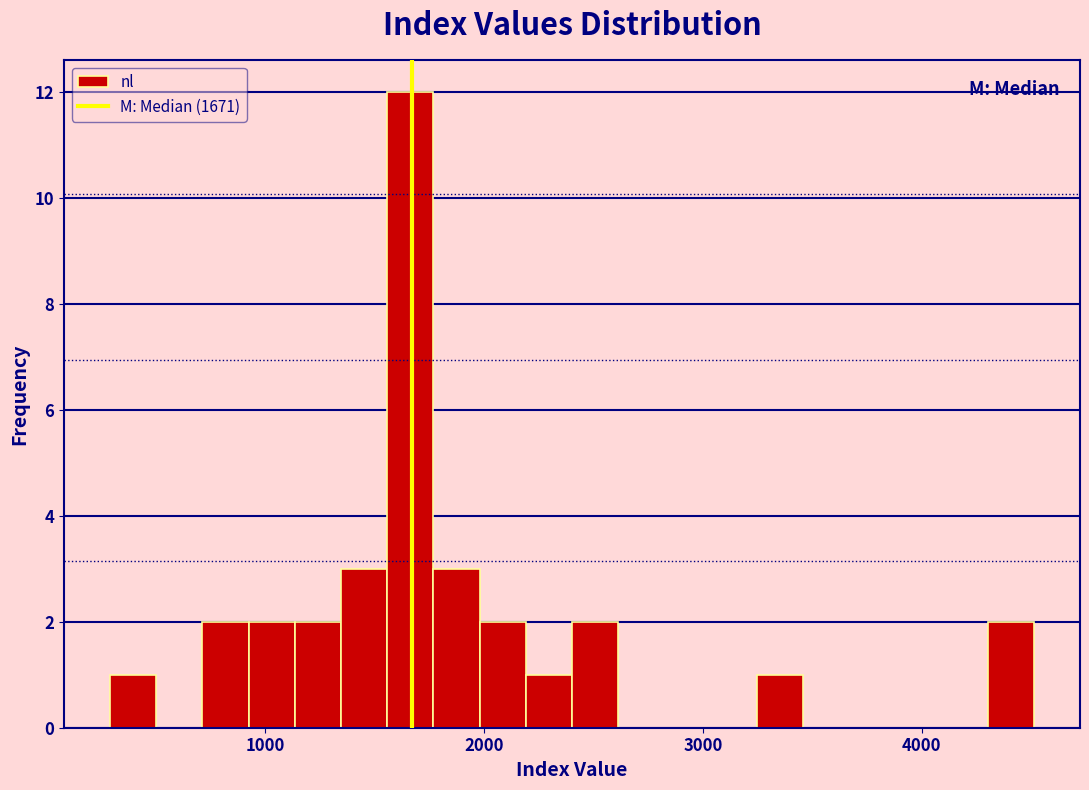

Read against the x-axis, roughly where is the centre of the tallest bar?

1700